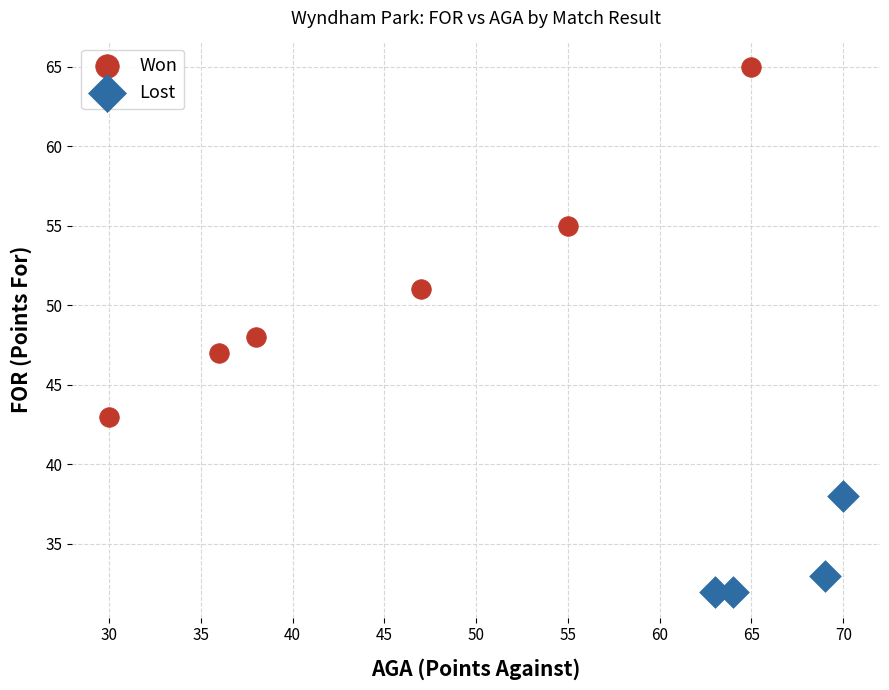

Which series has the largest Y range (max minus min)?

Won